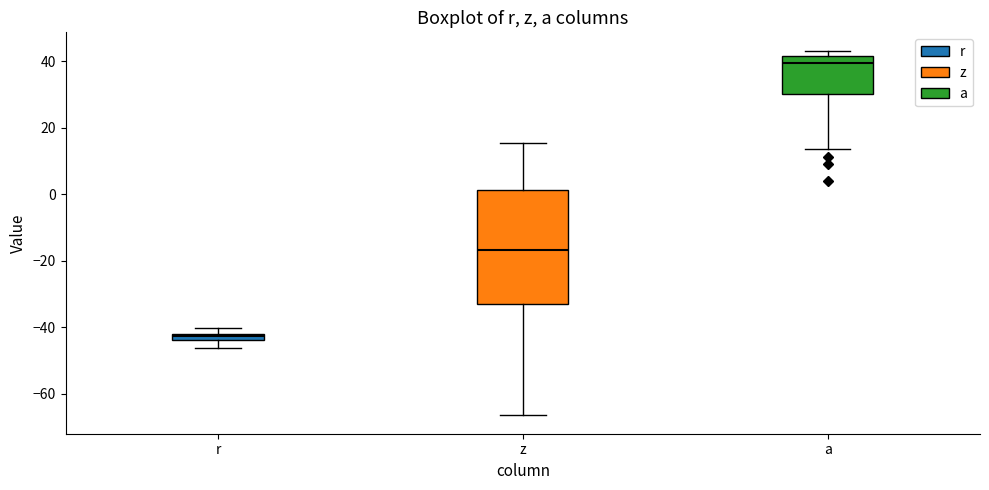

Comparing the boxes themselves (not the whiskers), which one is the tallest?

z